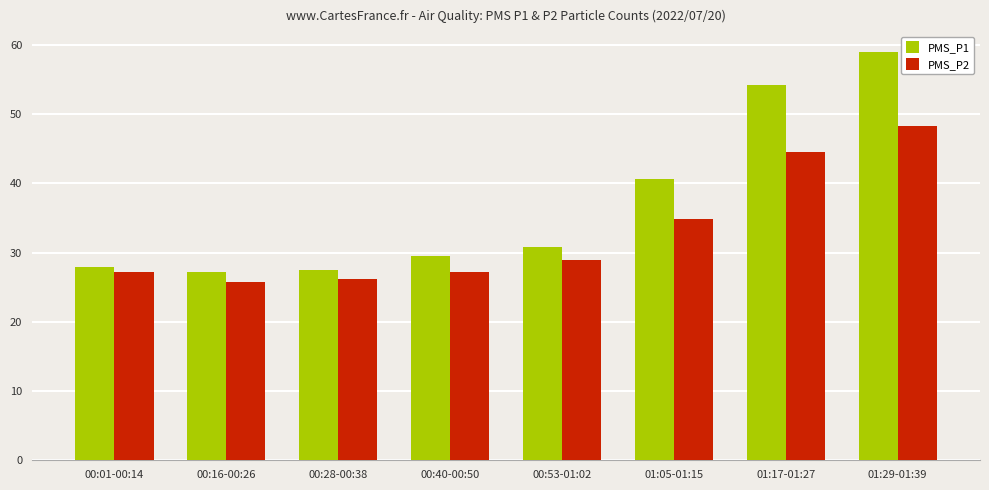

What is the difference between the maximum and minimum values in the PMS_P2 series?

22.5